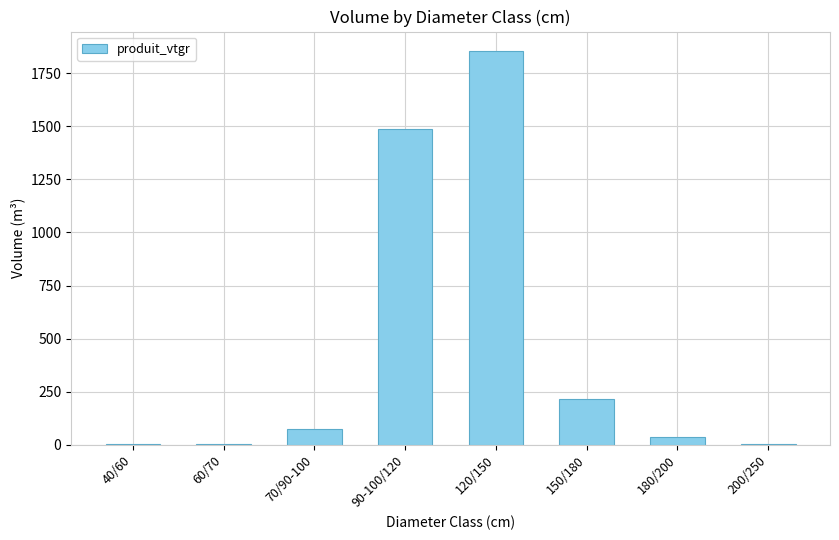

At which category does the chart reach its peak across all series?

120/150